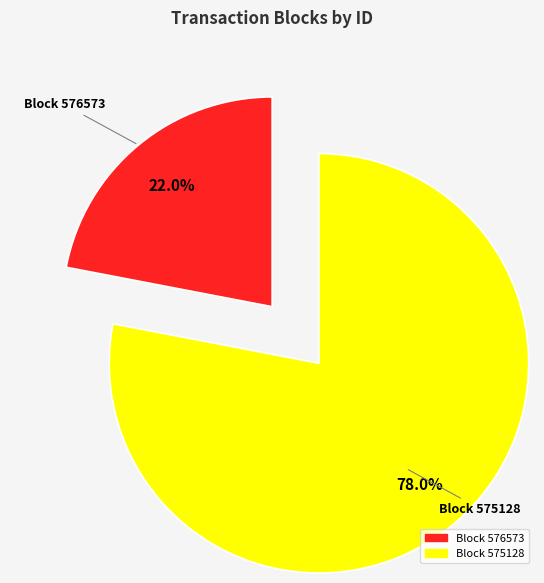

How many slices are in this pie chart?

2